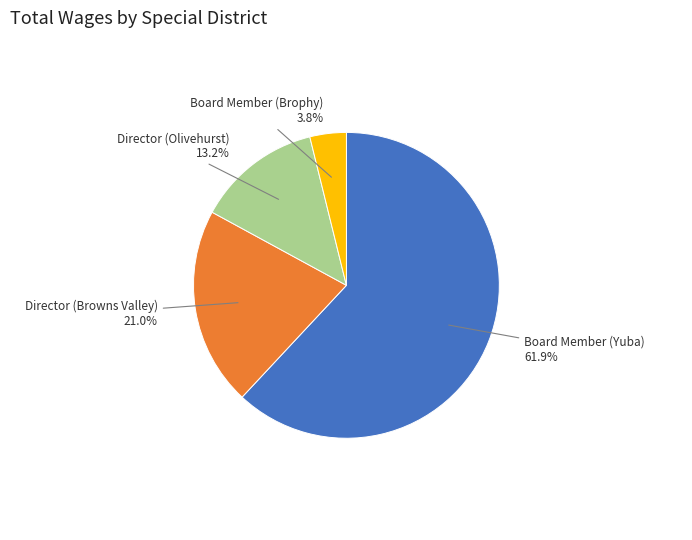

True or false: Board Member (Brophy) accounts for 4% of the total.

True